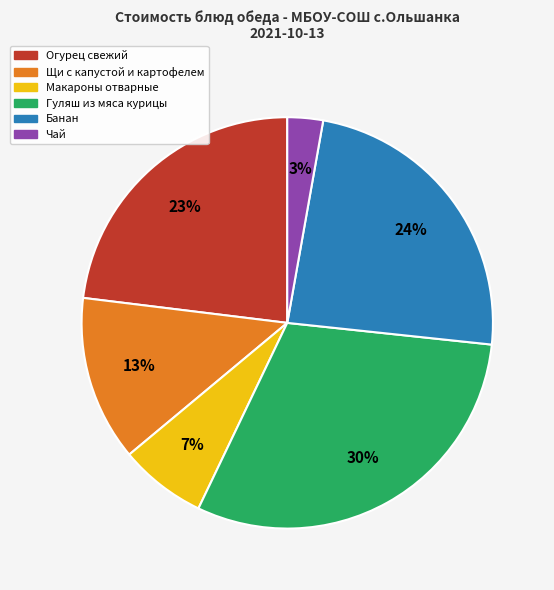

Is it true that Гуляш из мяса курицы is 22% of the pie?

False